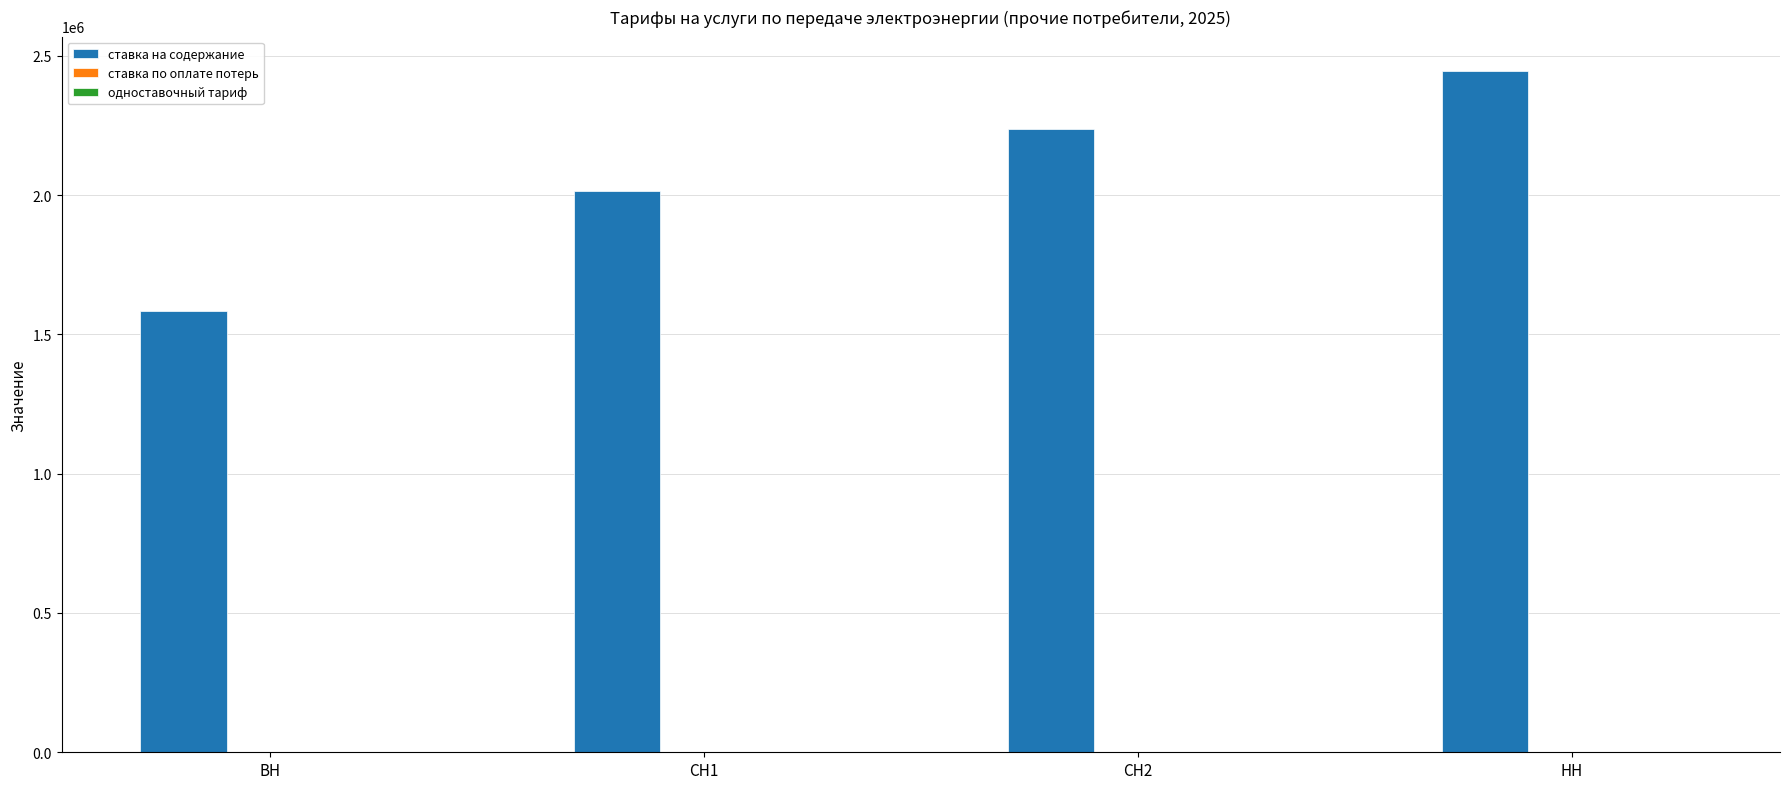

Which series changed the most between ВН and СН1?

ставка на содержание